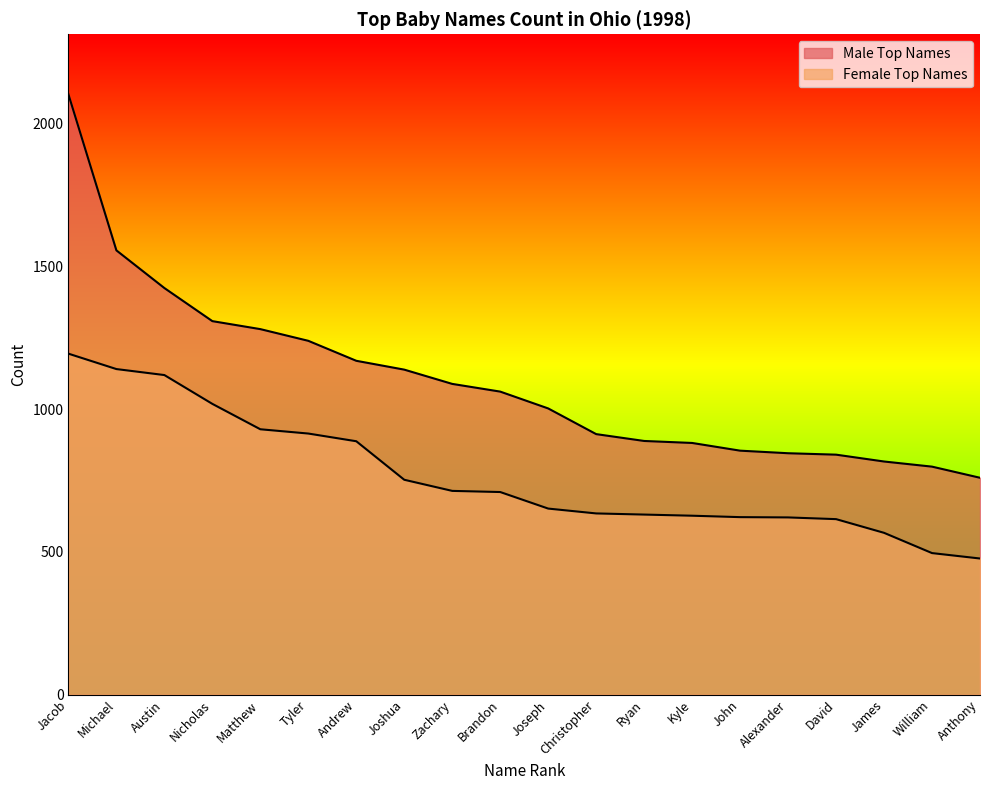

What is the total value across all series at William?

1295